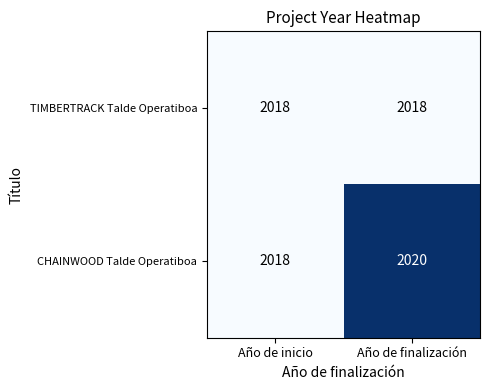

What is the sum of the CHAINWOOD Talde Operatiboa values at Año de inicio and Año de finalización?

4038